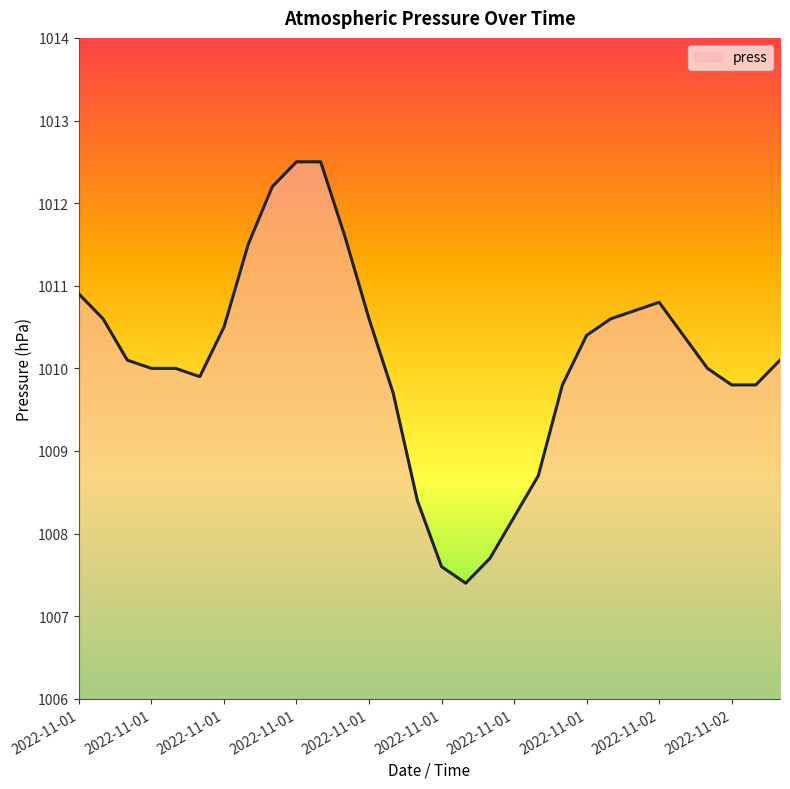

What is the smallest value displayed?

1007.4